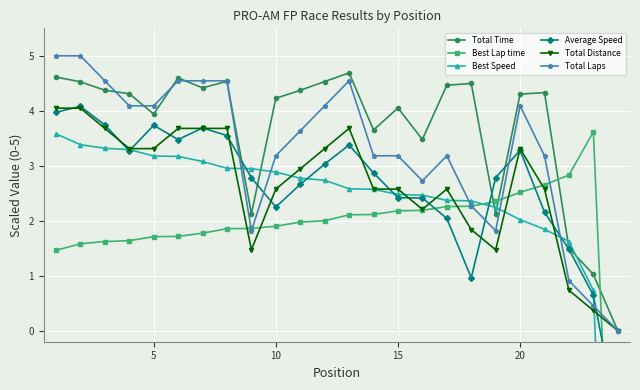

True or false: Total Time has a value of 7.3 at 20.

False